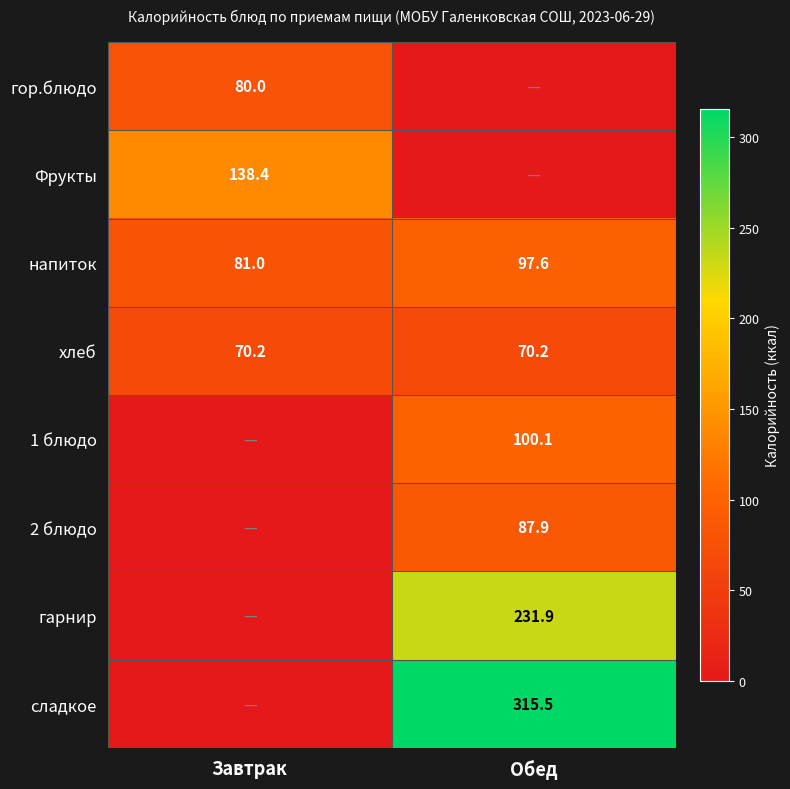

At how many categories does at least one series exceed 224?

1